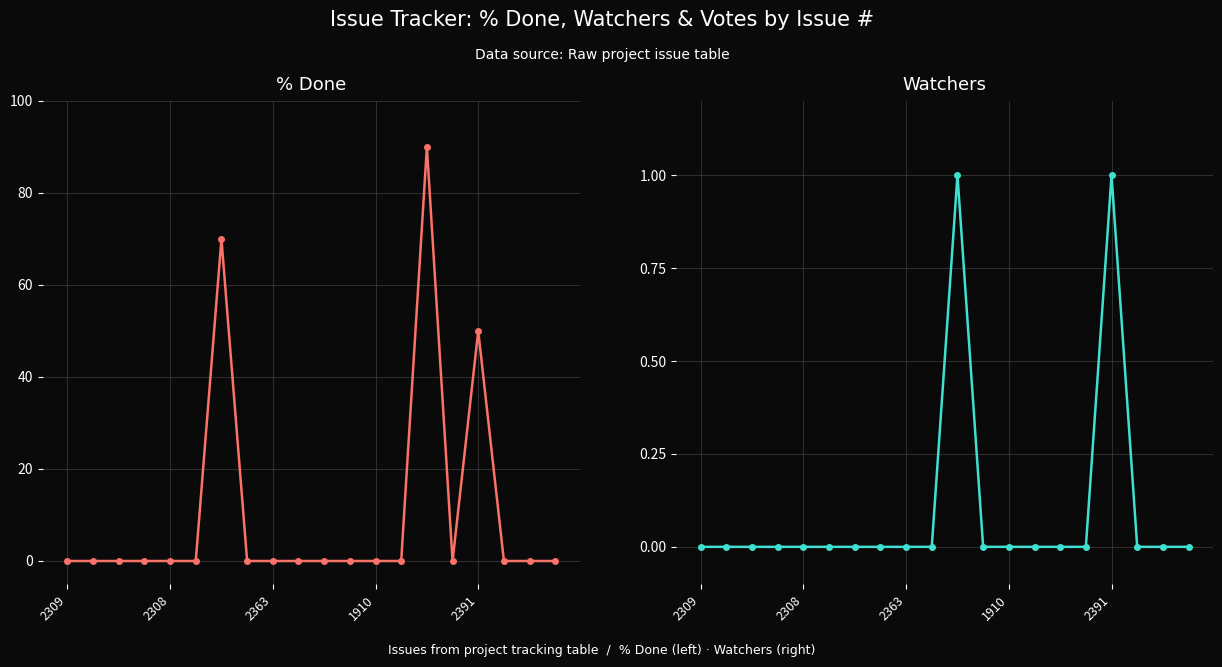

What is the difference between the Watchers values at 10 and 2363?

1